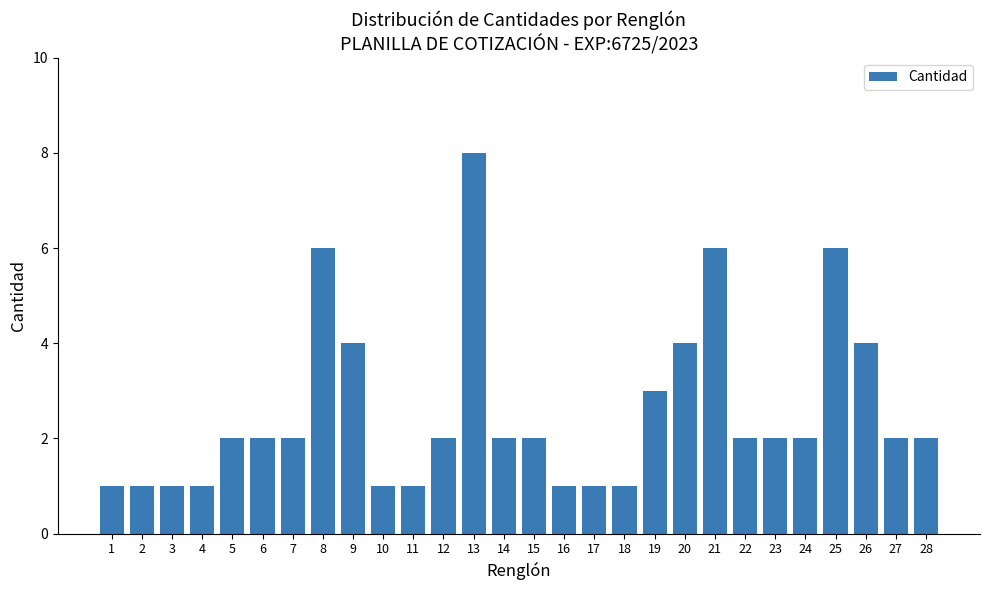

Reading left to right, extract all data points from this chart.

1	1	1	1	2	2	2	6	4	1	1	2	8	2	2	1	1	1	3	4	6	2	2	2	6	4	2	2